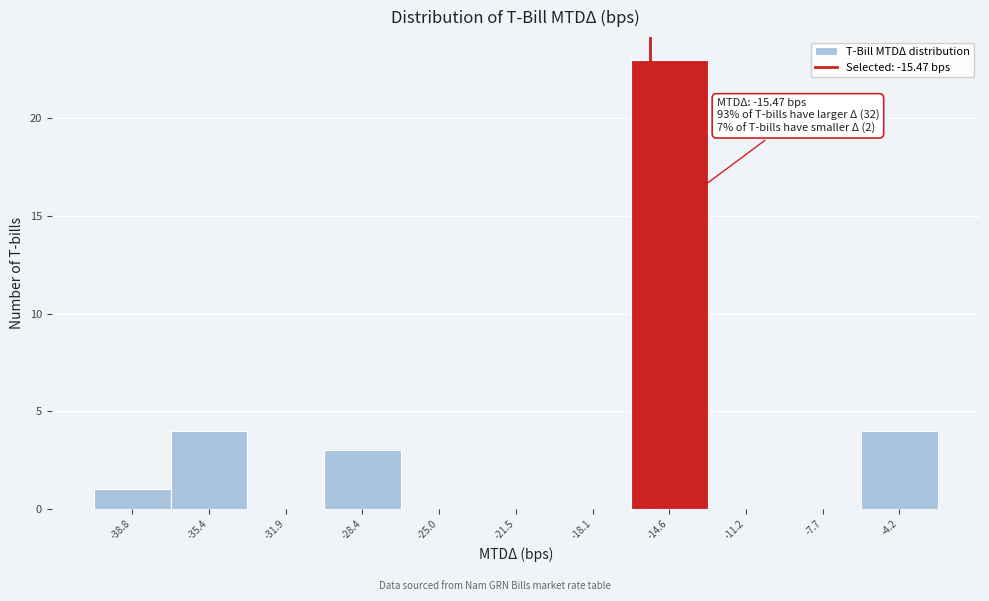

Which range on the x-axis has the tallest bar?

-16.5 to -13.0